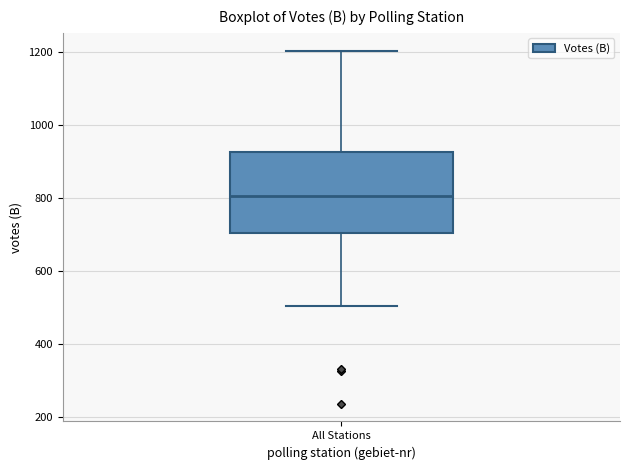

Read this box plot against the y-axis: the position of the median line, the range covered by the box, and the ends of both whiskers. The values are not printed on the chart, so give them approximately, as read against the axis.

median 800, box 700 to 920, whiskers 500 to 1200